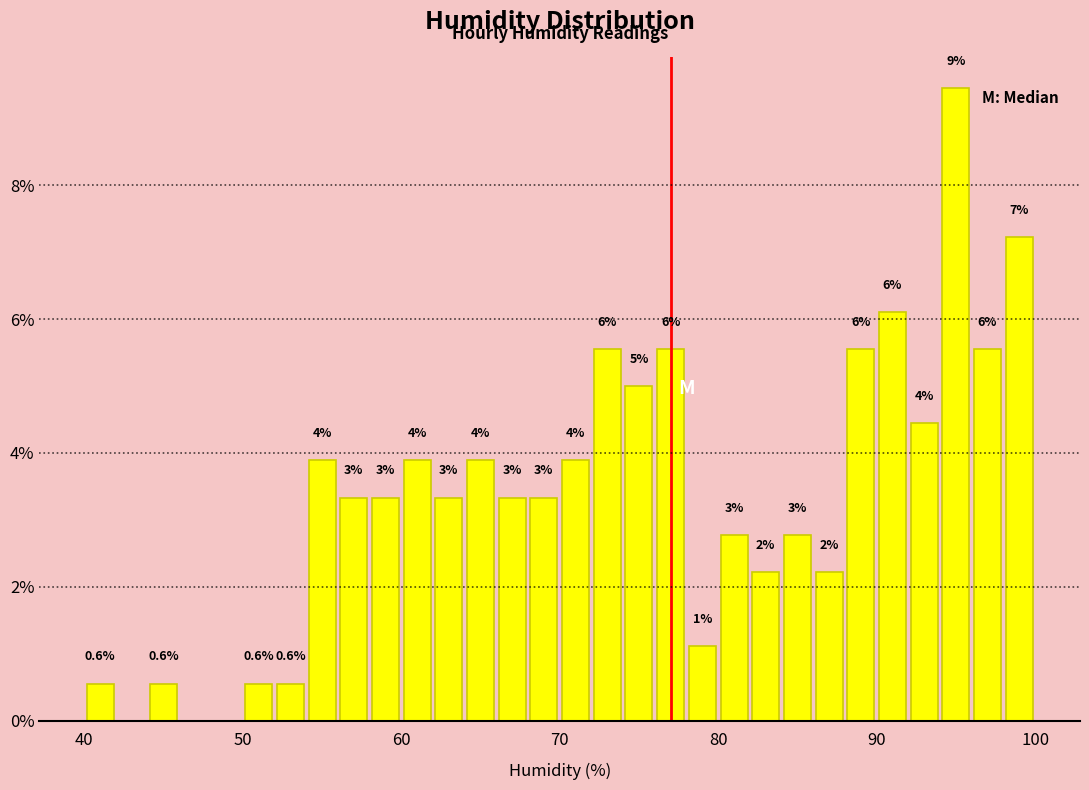

Read against the x-axis, roughly where is the centre of the tallest bar?

95